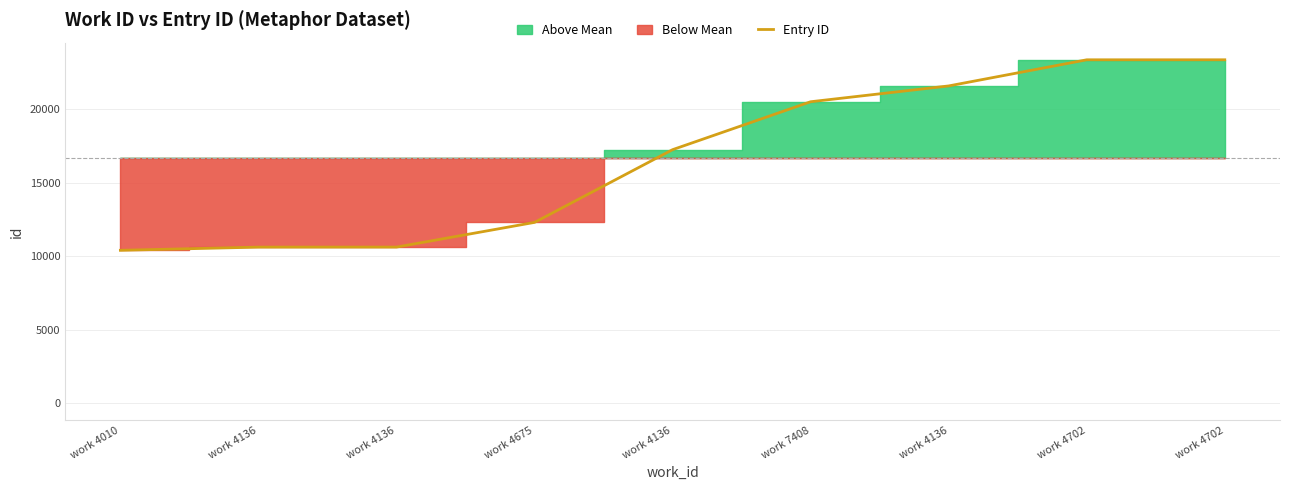

How many lines are shown in the chart?

1